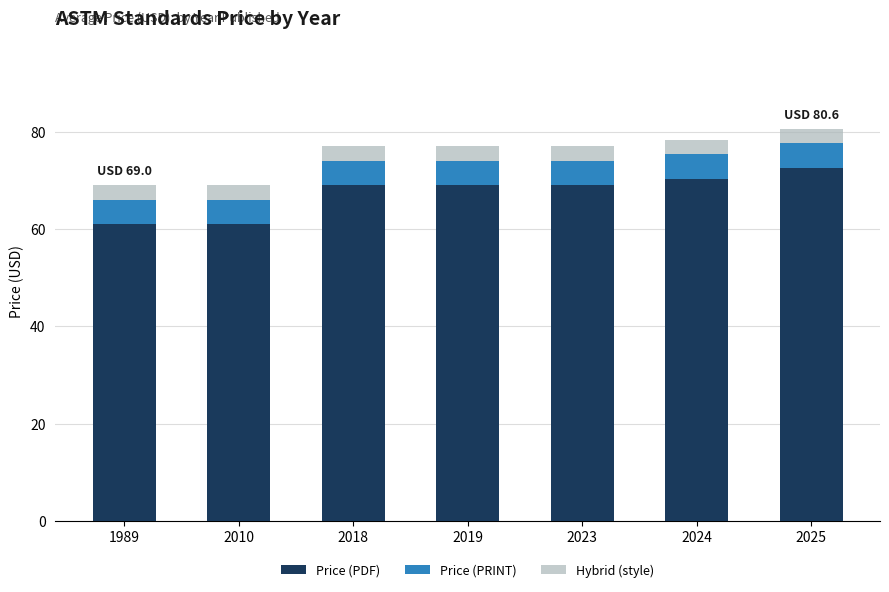

What is the approximate value of Price (PDF) at 2019?

69.0